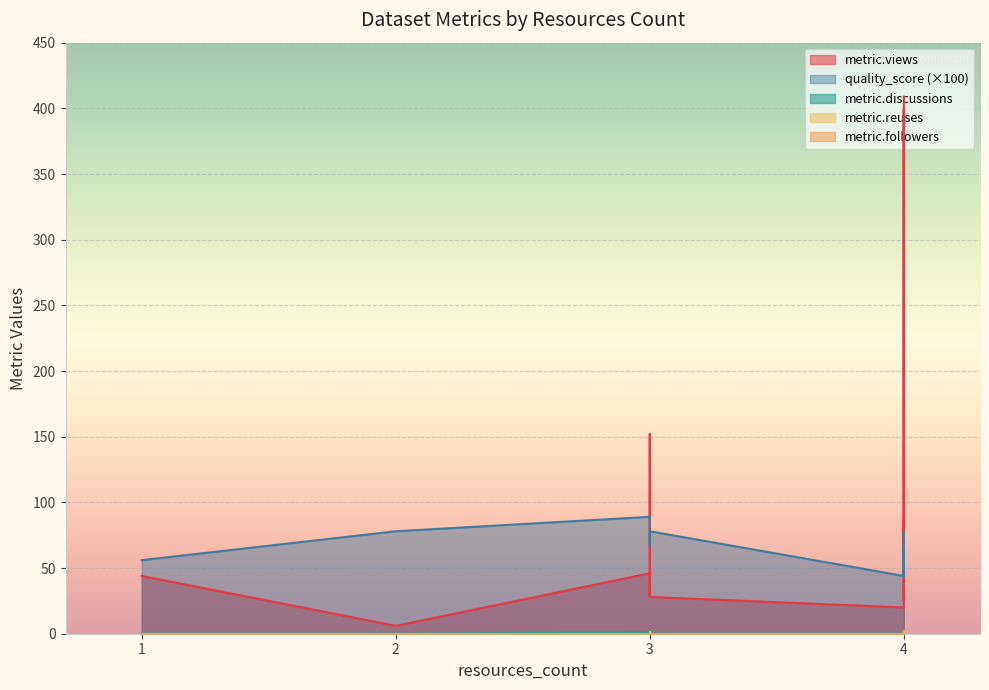

Is it true that metric.discussions equals -1.1 at 4?

False